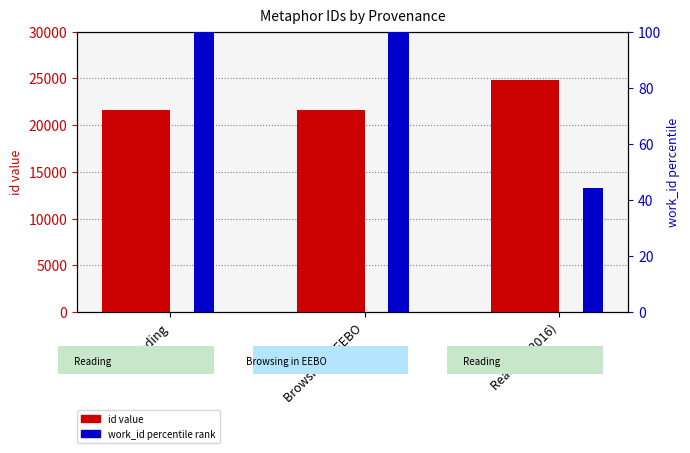

What is the maximum value shown in the chart?

24805.0